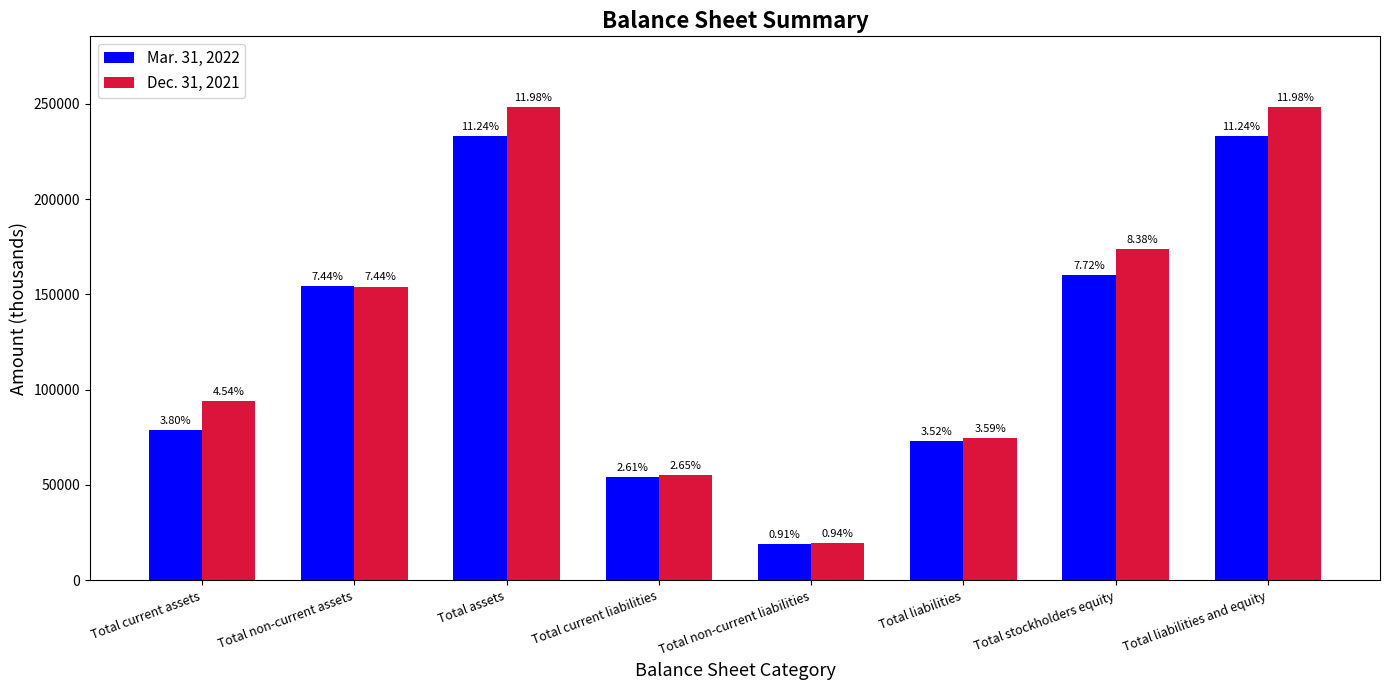

What are all the series names shown in the legend?

Mar. 31, 2022, Dec. 31, 2021